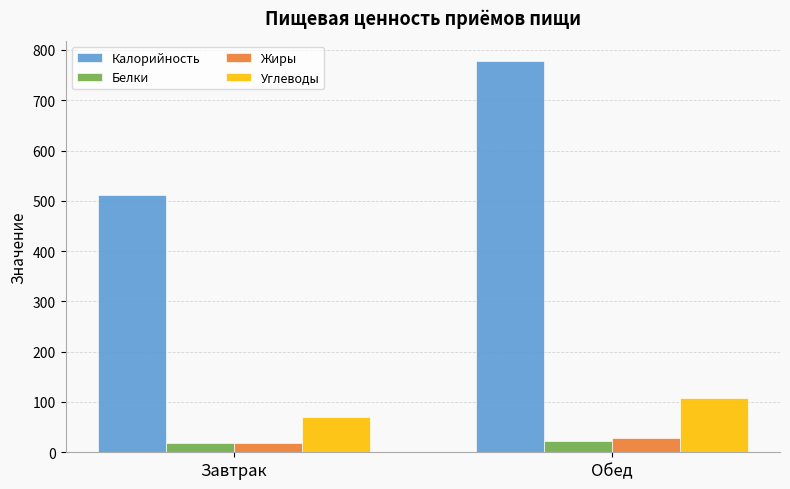

How many bars are there in total?

8